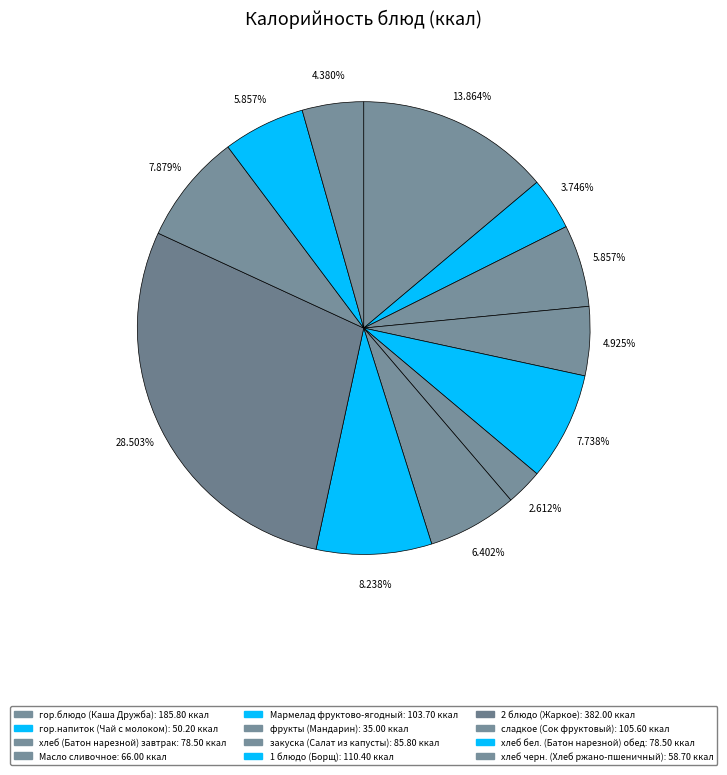

How many segments does this pie chart have?

12